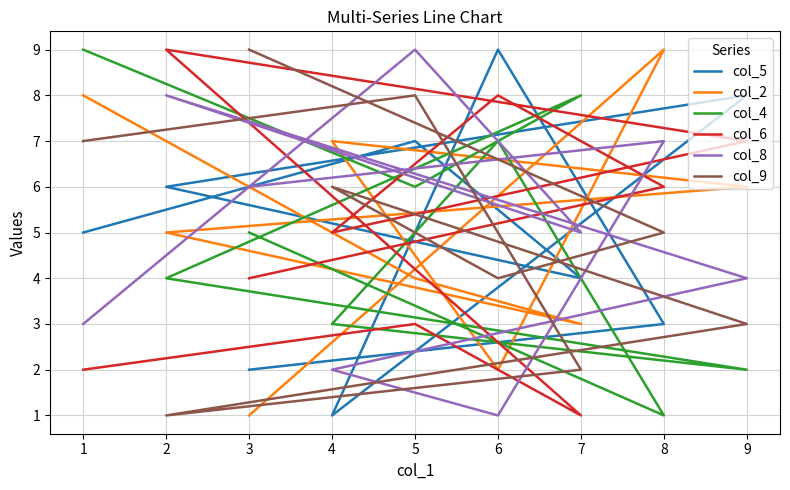

Rank the series by their maximum value, from highest to lowest.

col_5, col_2, col_4, col_6, col_8, col_9